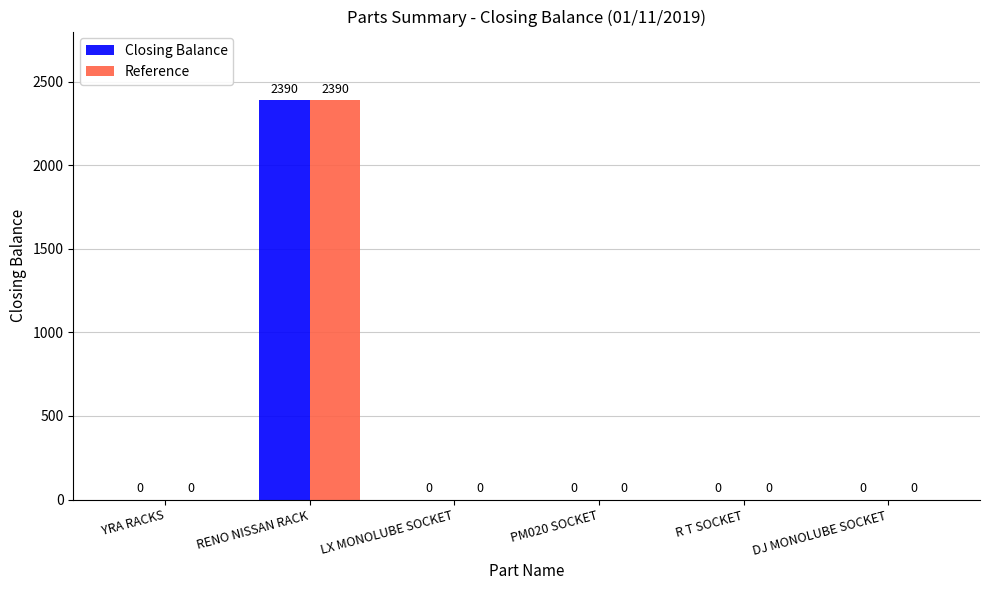

How many data points in Reference are above 0?

1